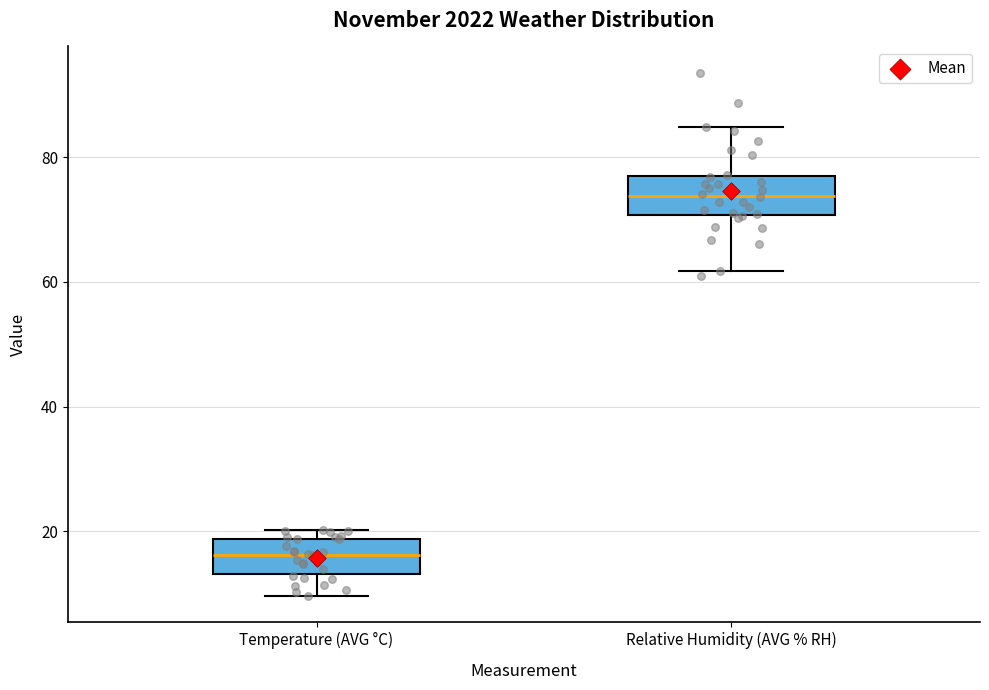

Reading left to right, transcribe this box plot: for each box, give where its median line is, the range the box spans, and where its two whiskers end, as read against the y-axis. The values are not printed on the chart, so give them approximately, as read against the axis.

Temperature (AVG °C): median 16, box 14 to 18, whiskers 10 to 20
Relative Humidity (AVG % RH): median 74, box 70 to 78, whiskers 62 to 84